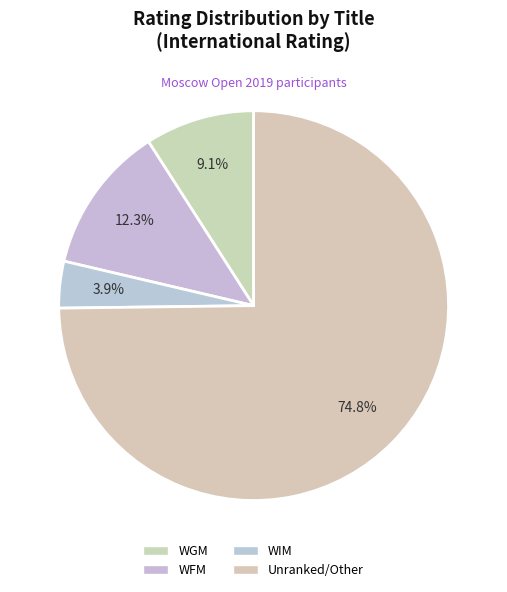

Count the number of slices in the pie.

4